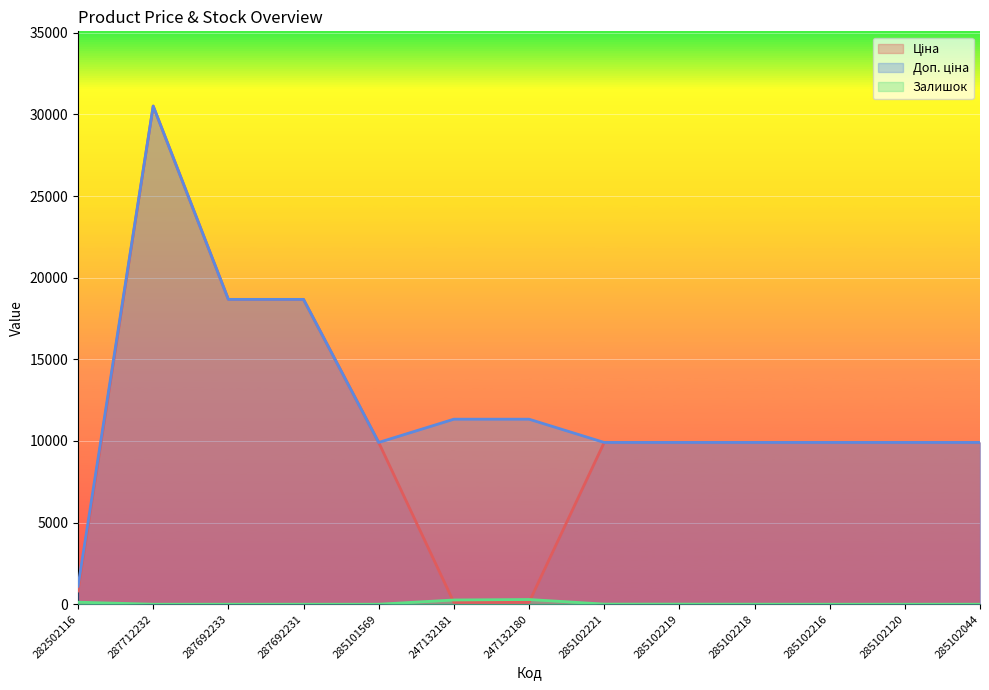

What is the sum of all Ціна values?

138254.5